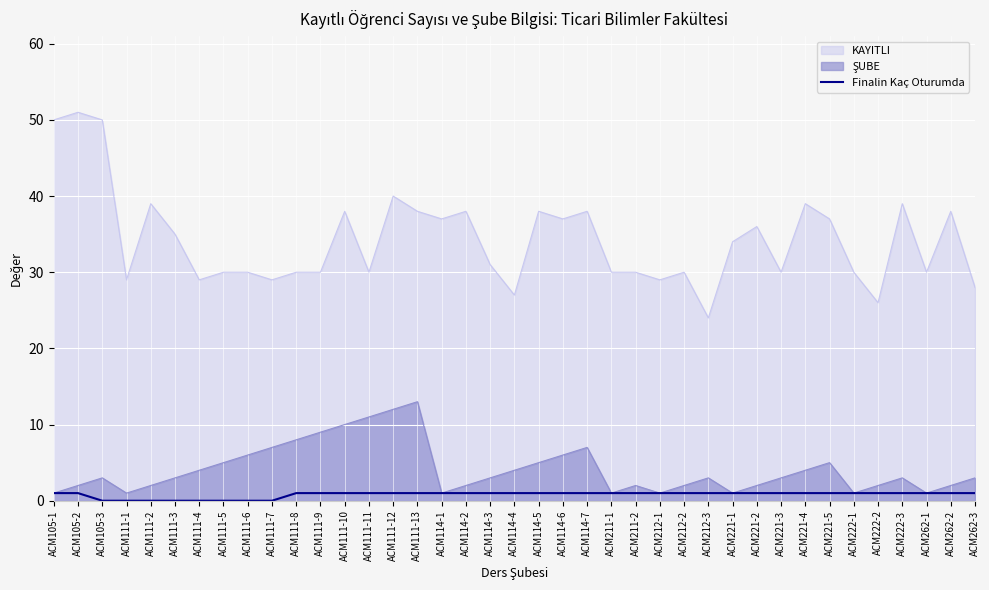

What is the label of the 20th point from the left?

ACM114-4